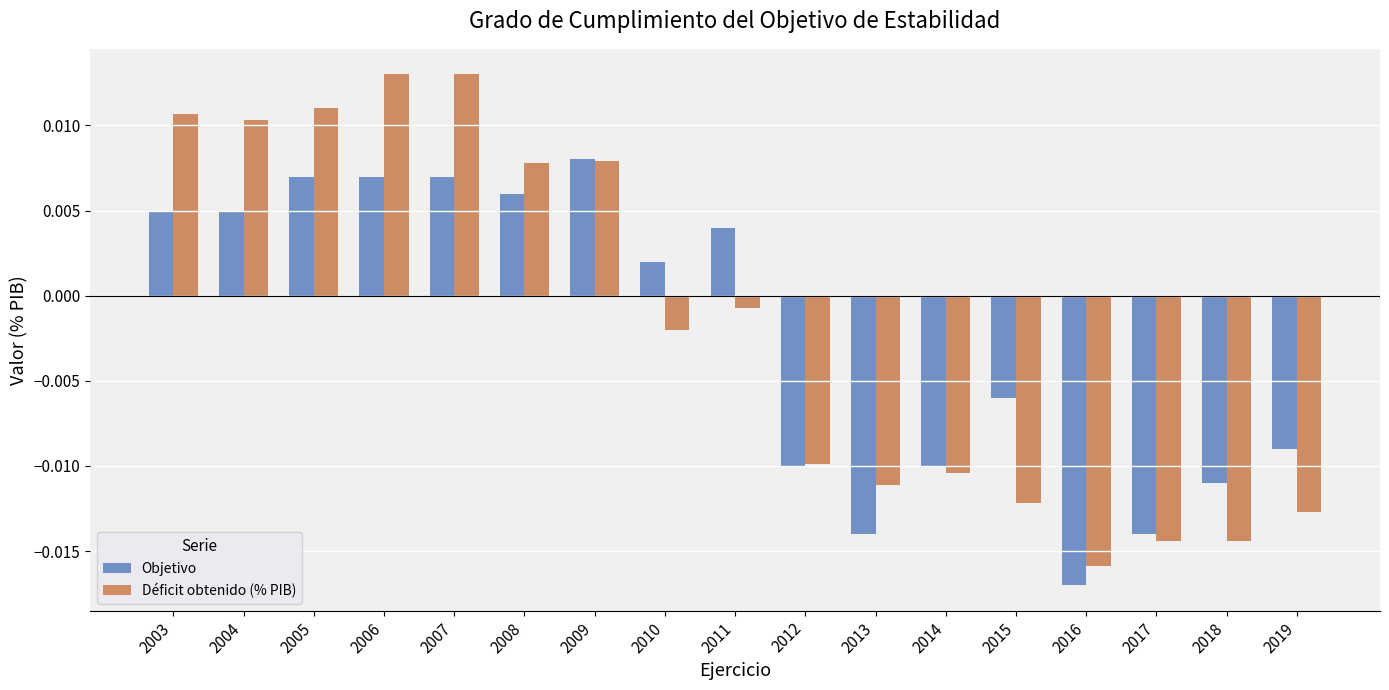

Where is Déficit obtenido (% PIB) nearest to the value 0?

2011